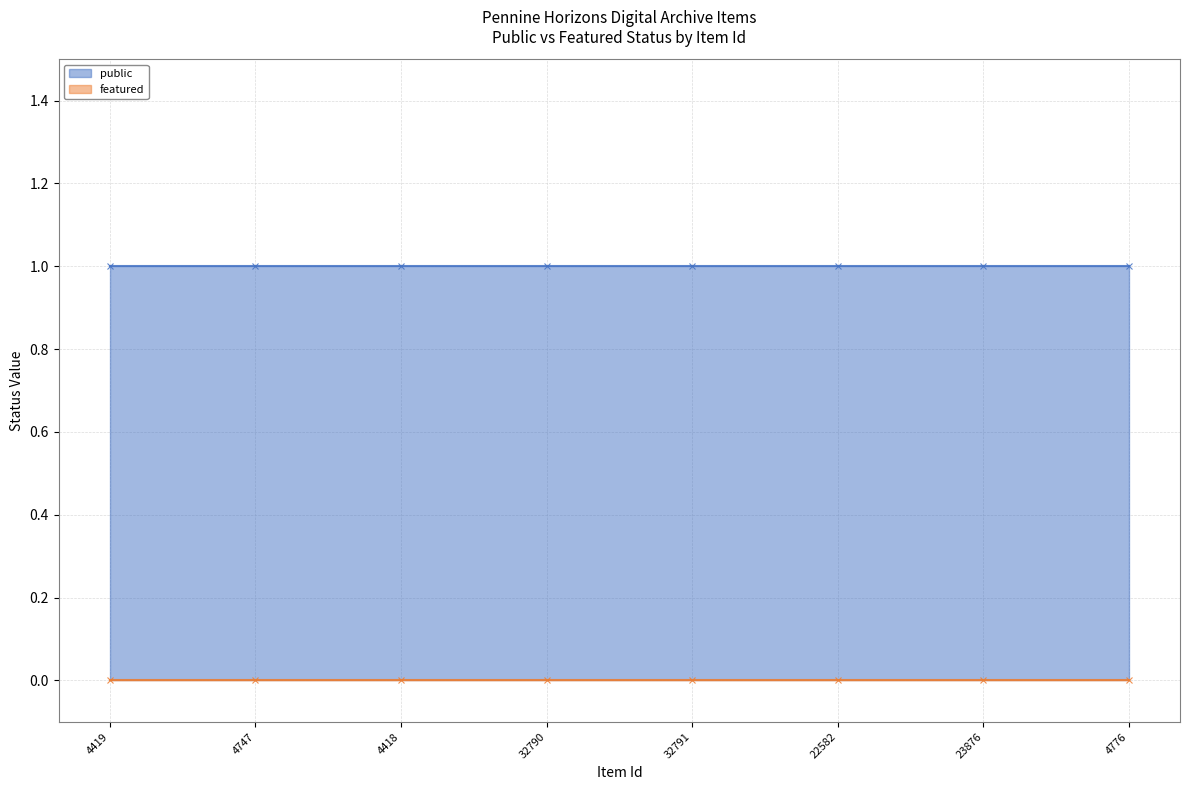

Which series has the largest range (max minus min)?

public